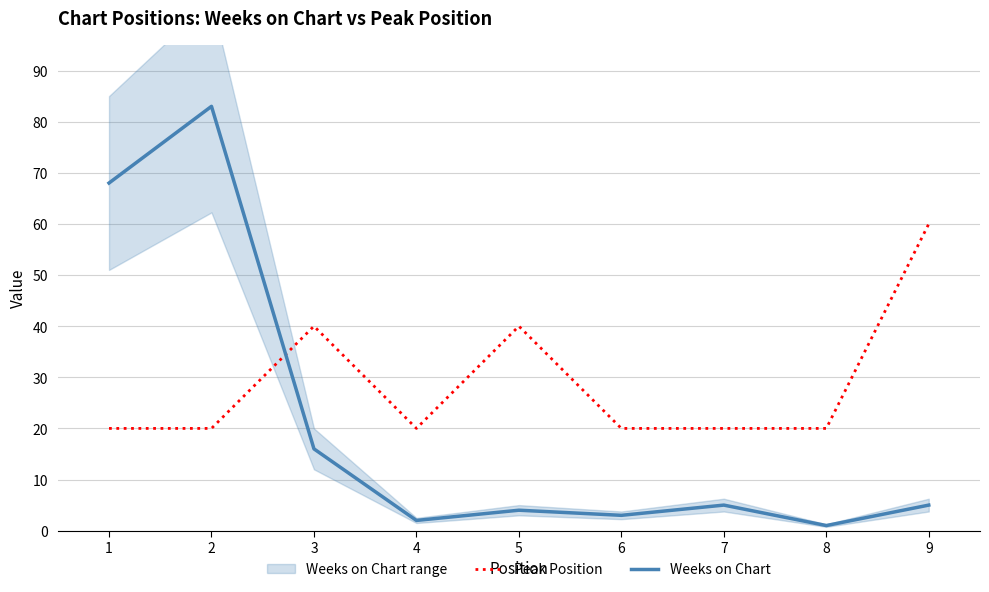

The Peak Position series shows 29 at 1. True or false?

False